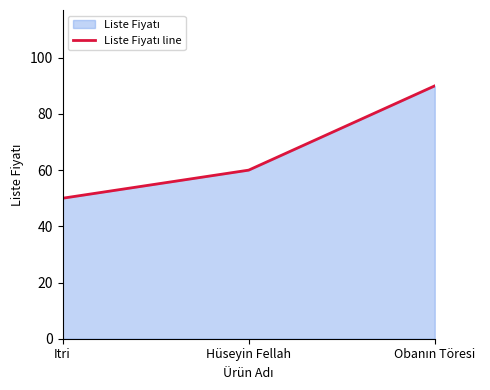

Which category has the highest value across all series?

Obanın Töresi